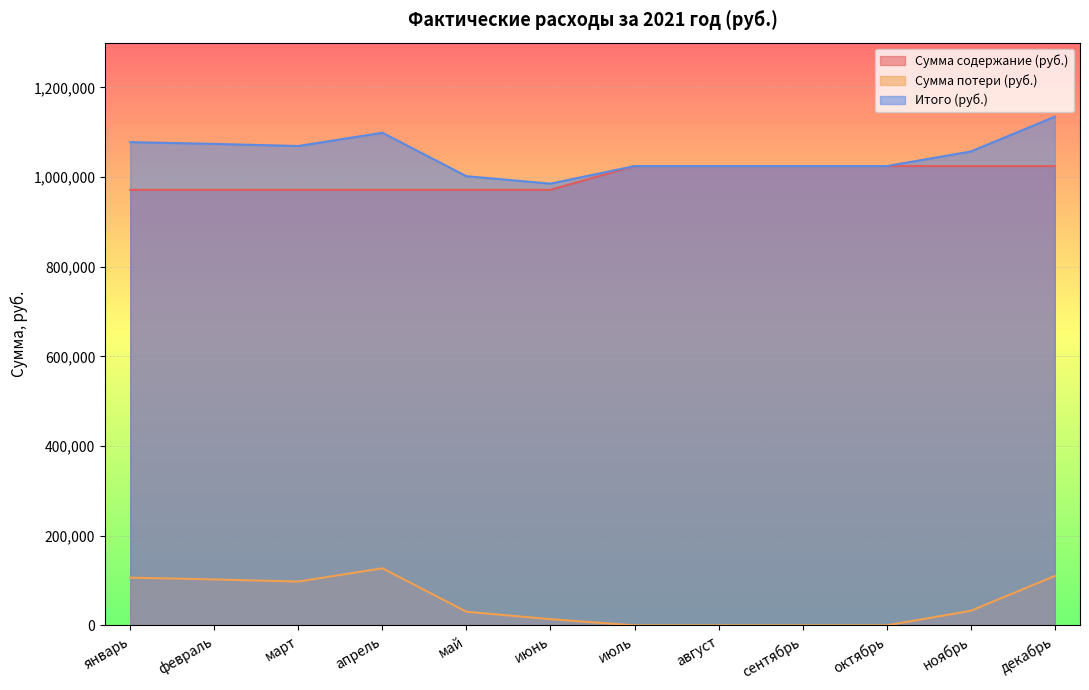

Reading right to left, list all the values displayed in this chart.

Сумма содержание (руб.): декабрь=1024619.9	ноябрь=1024619.9	октябрь=1024619.9	сентябрь=1024619.9	август=1024619.9	июль=1024619.9	июнь=971632.8	май=971632.8	апрель=971632.8	март=971632.8	февраль=971632.8	январь=971632.8
Сумма потери (руб.): декабрь=110109.6	ноябрь=32475.7	октябрь=0.0	сентябрь=0.0	август=0.0	июль=0.0	июнь=13819.2	май=30407.1	апрель=127328.1	март=97746.6	февраль=102485.5	январь=106448.9
Итого (руб.): декабрь=1134729.6	ноябрь=1057095.6	октябрь=1024619.9	сентябрь=1024619.9	август=1024619.9	июль=1024619.9	июнь=985452.1	май=1002040.0	апрель=1098961.0	март=1069379.4	февраль=1074118.4	январь=1078081.8